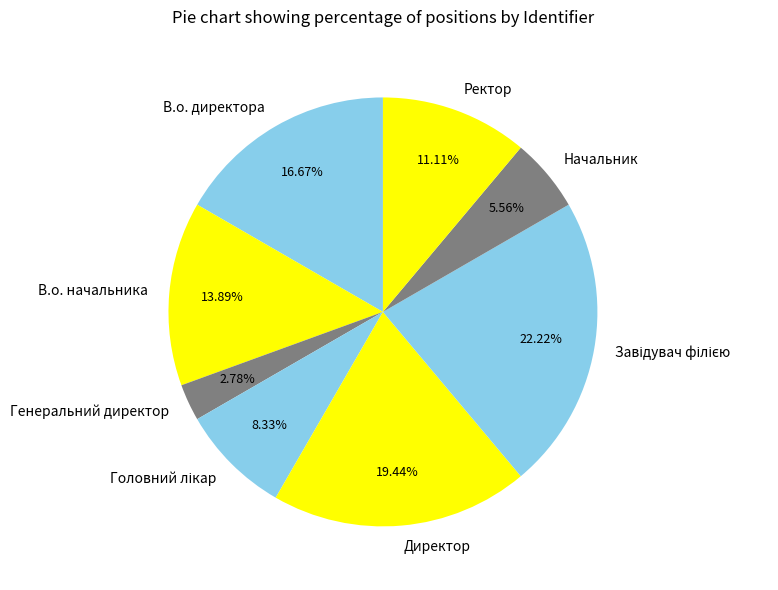

Does Генеральний директор represent more than half of the total?

No